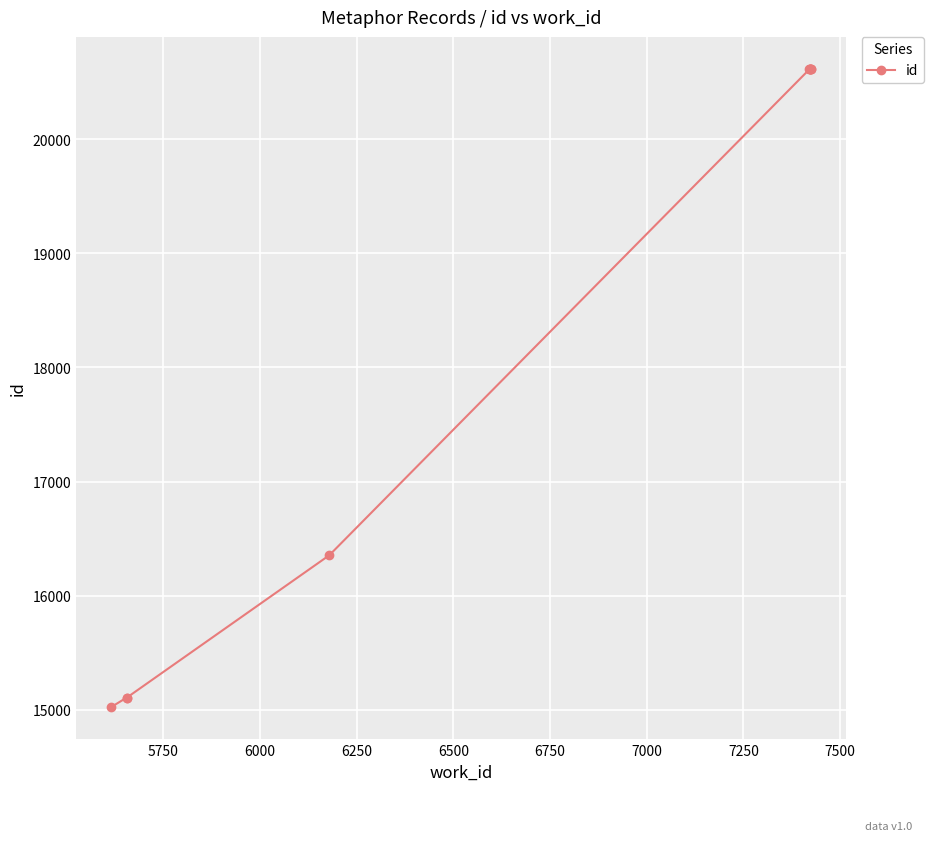

How many lines are shown in the chart?

1